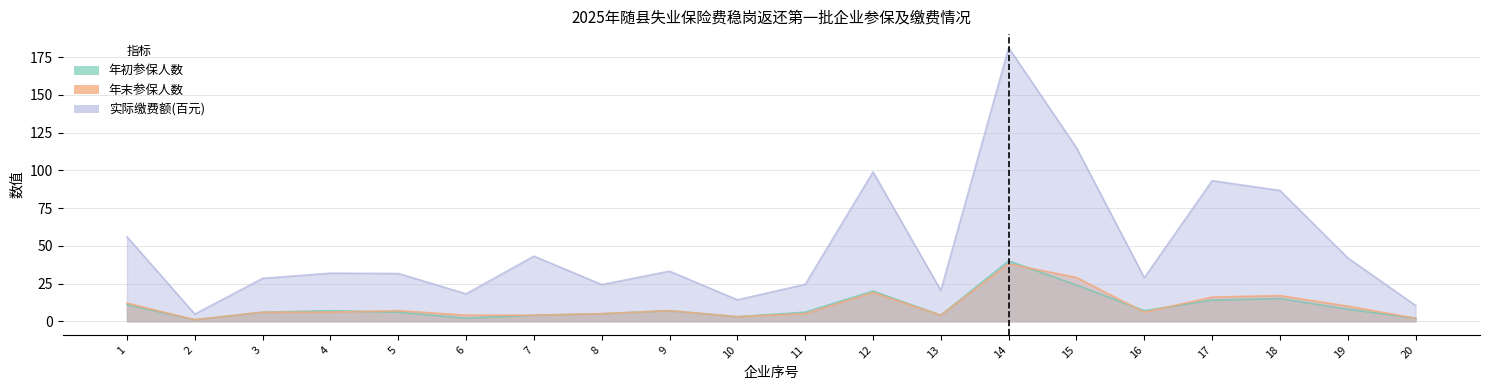

Reading right to left, transcribe all the data shown in this chart.

年初参保人数: 2.0	8.0	15.0	14.0	7.0	24.0	40.0	4.0	20.0	6.0	3.0	7.0	5.0	4.0	2.0	6.0	7.0	6.0	1.0	11.0
年末参保人数: 2.0	10.0	17.0	16.0	6.0	29.0	38.0	4.0	19.0	5.0	3.0	7.0	5.0	4.0	4.0	7.0	6.0	6.0	1.0	12.0
实际缴费额(百元): 10.4	42.0	86.7	93.1	28.9	114.9	181.2	20.4	98.9	24.5	14.2	33.2	24.3	43.1	18.2	31.6	31.8	28.4	4.7	56.0